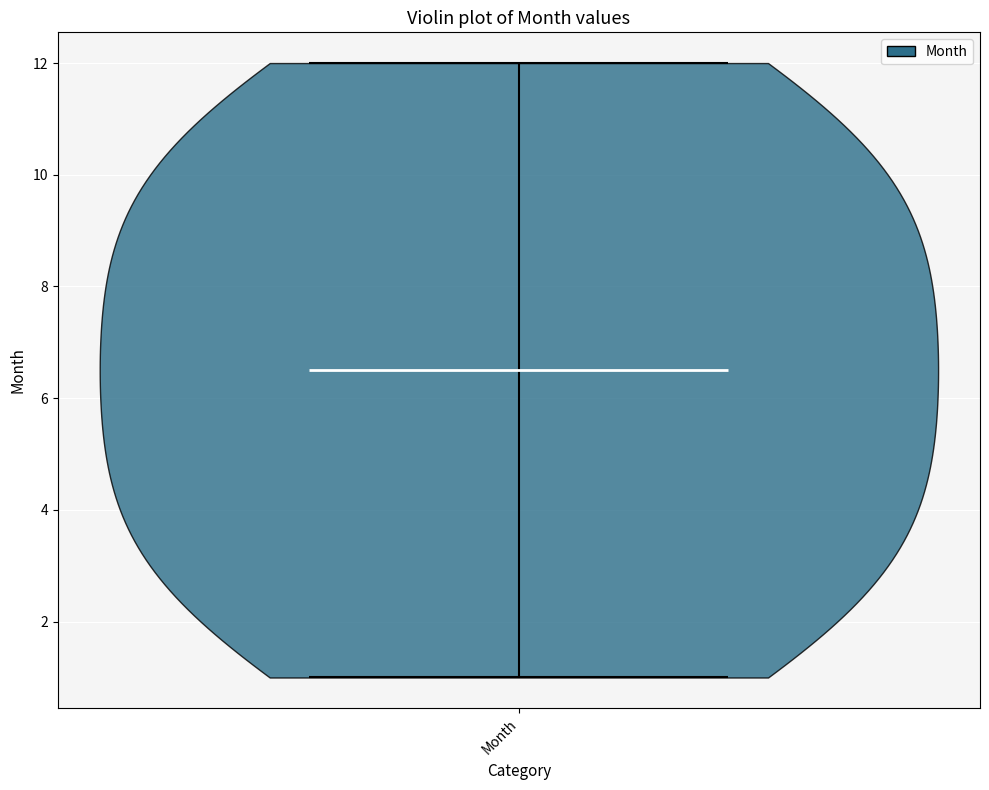

Where does the median line of the violin for Month sit on the y-axis? The values are not printed on the chart, so give them approximately, as read against the axis.

6.6